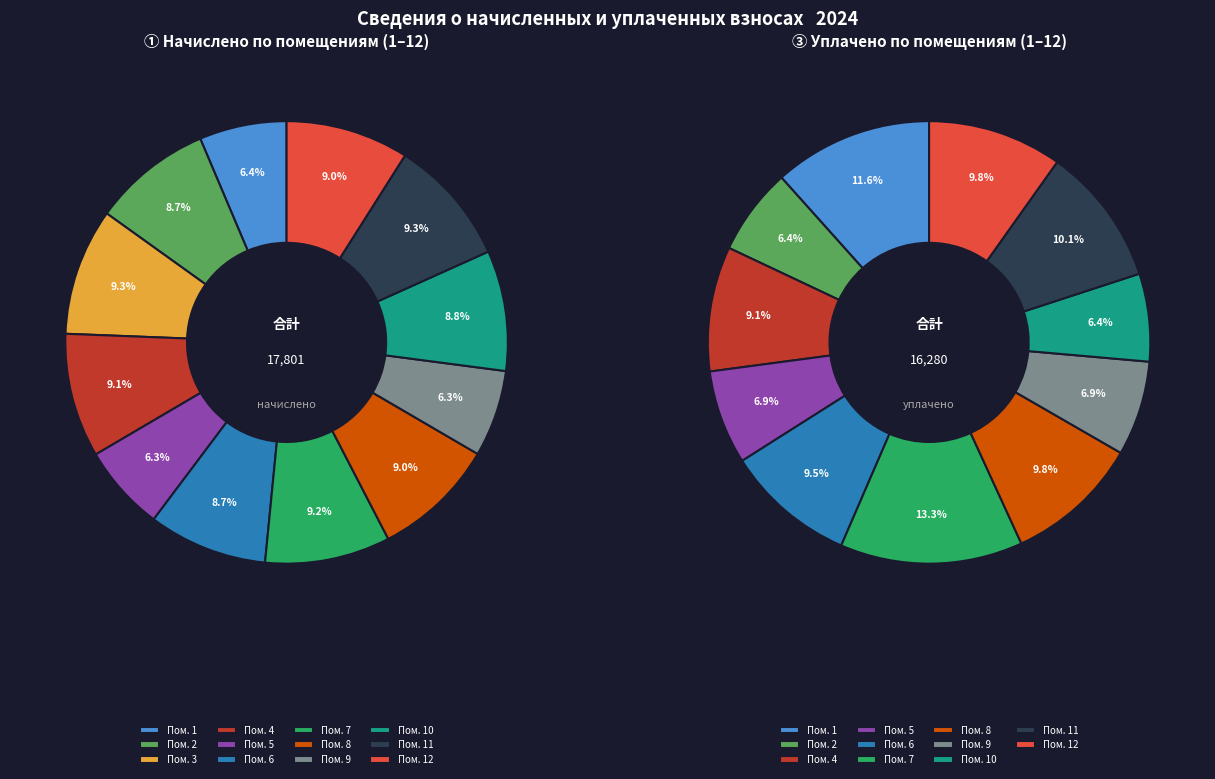

How many slices are in this pie chart?

12